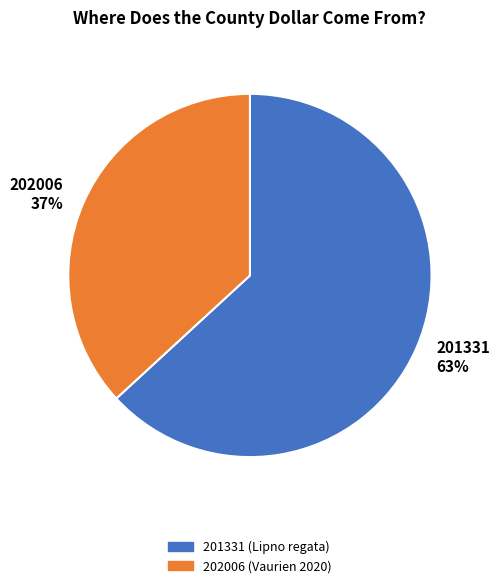

To the nearest percent, what portion does 201331 represent?

63%